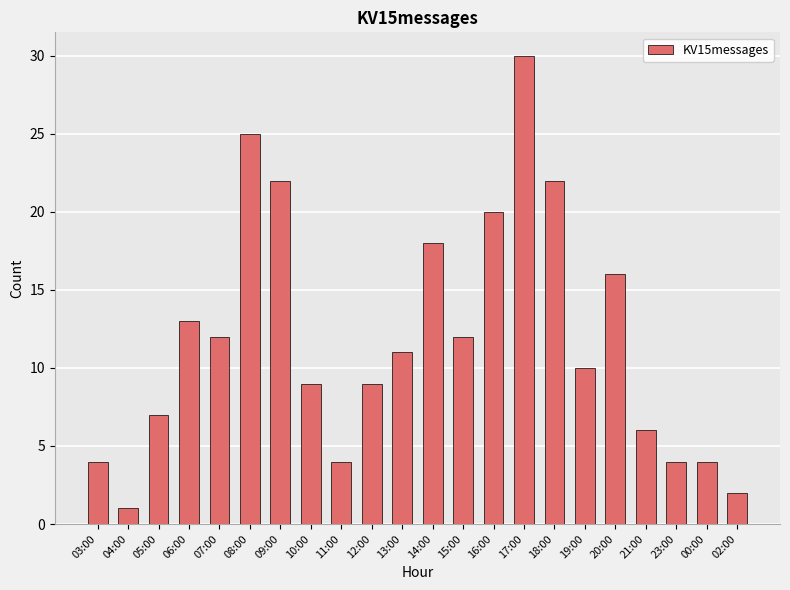

What is the change in value from 11:00 to 12:00?

+5